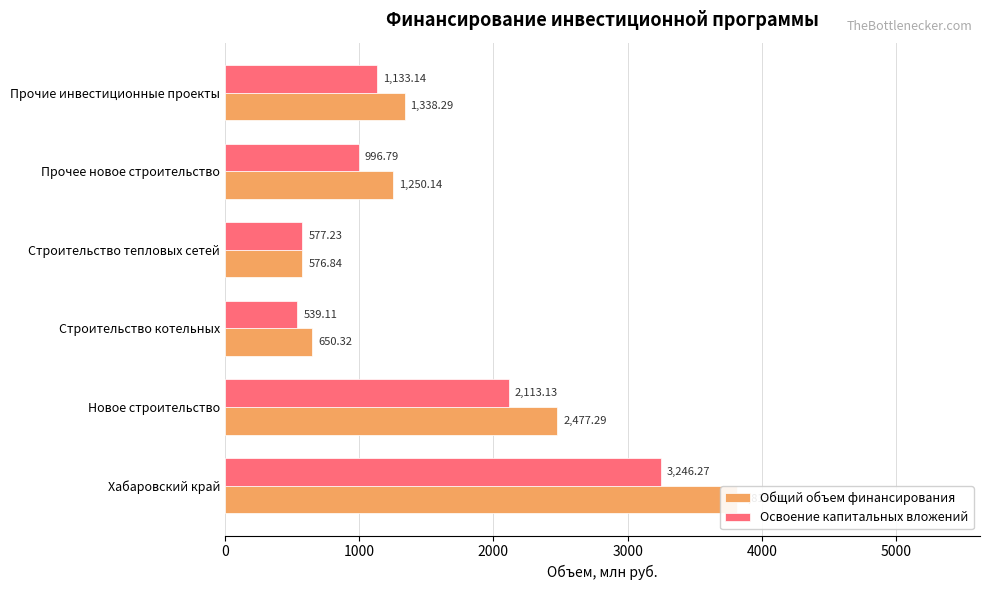

Which series has the largest range (max minus min)?

Общий объем финансирования